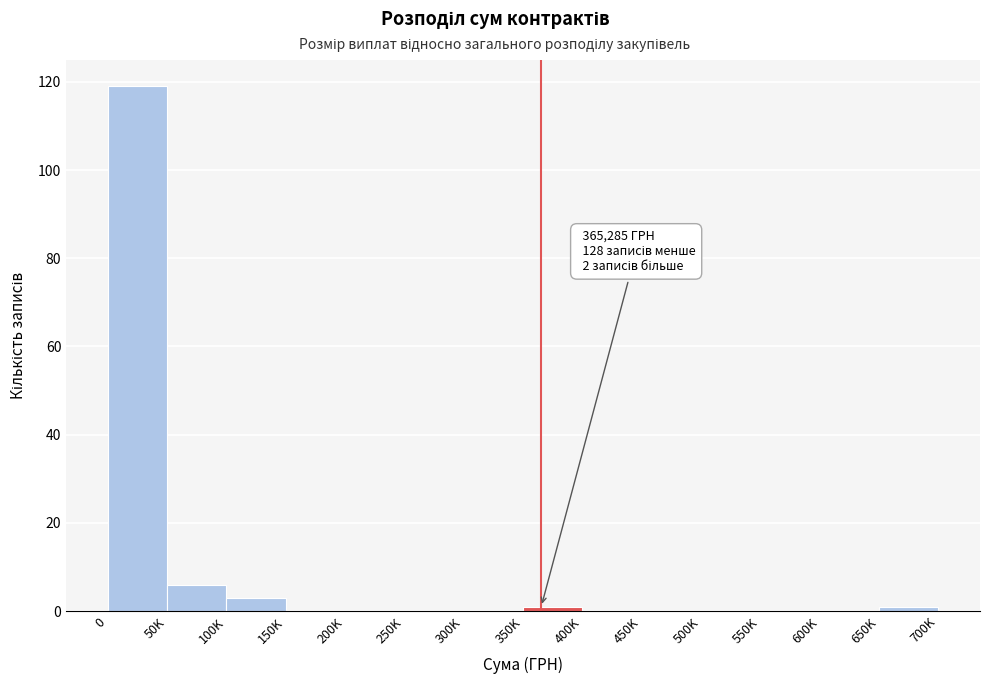

Reading left to right, transcribe all the data shown in this chart.

0=119	50K=6	100K=3	150K=0	200K=0	250K=0	300K=0	350K=1	400K=0	450K=0	500K=0	550K=0	600K=0	650K=1